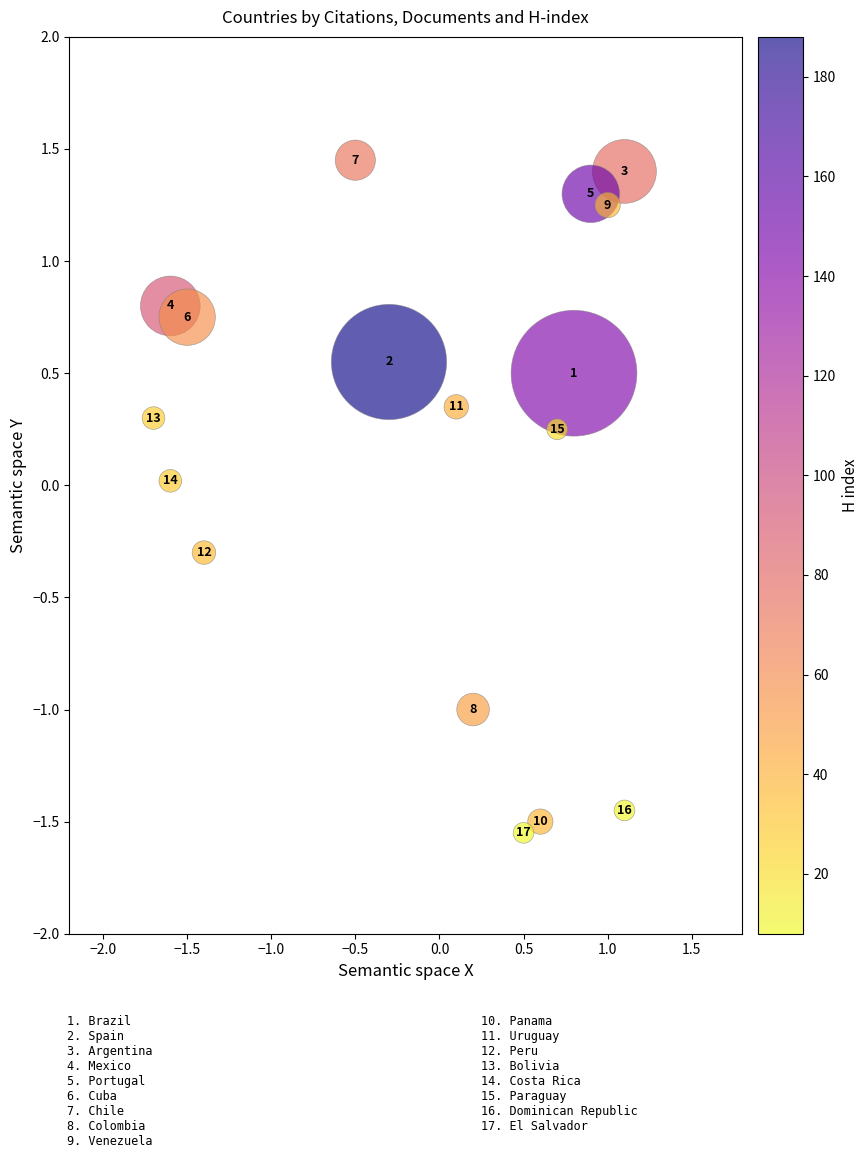

What is the range of X values (max minus min)?

2.8